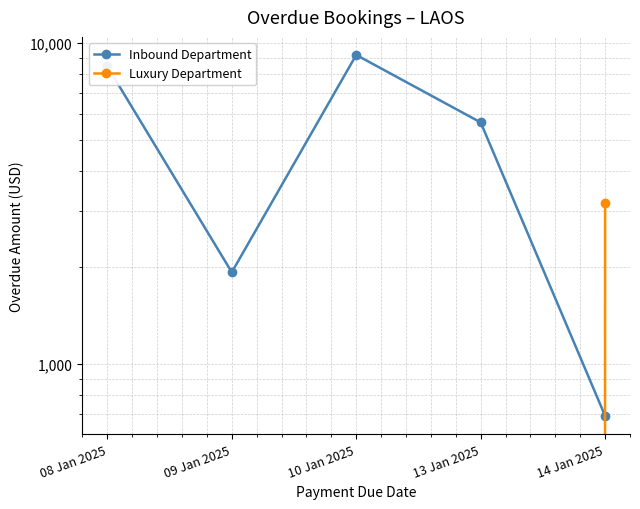

Which has a higher value, 10 Jan 2025 or 14 Jan 2025?

10 Jan 2025